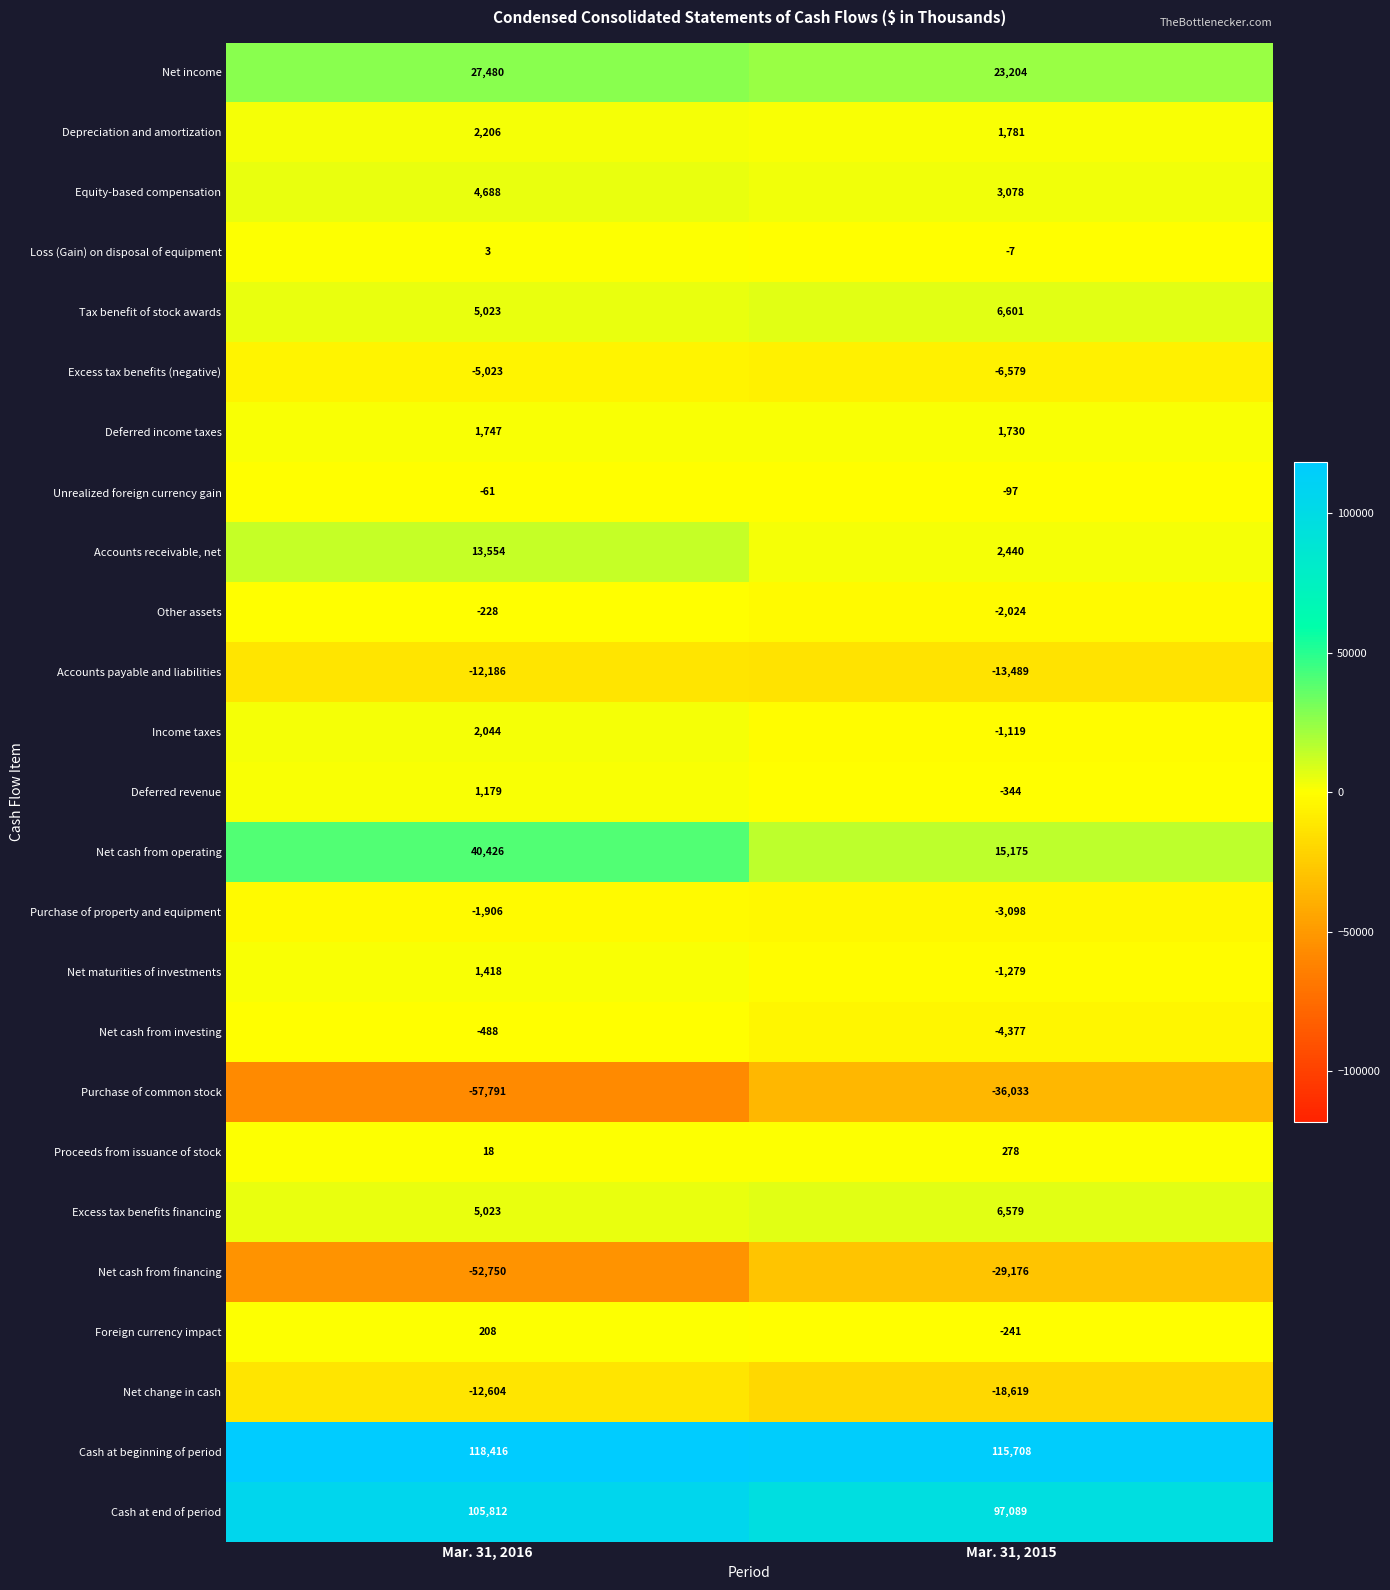

Which series has the largest range (max minus min)?

Net cash from operating